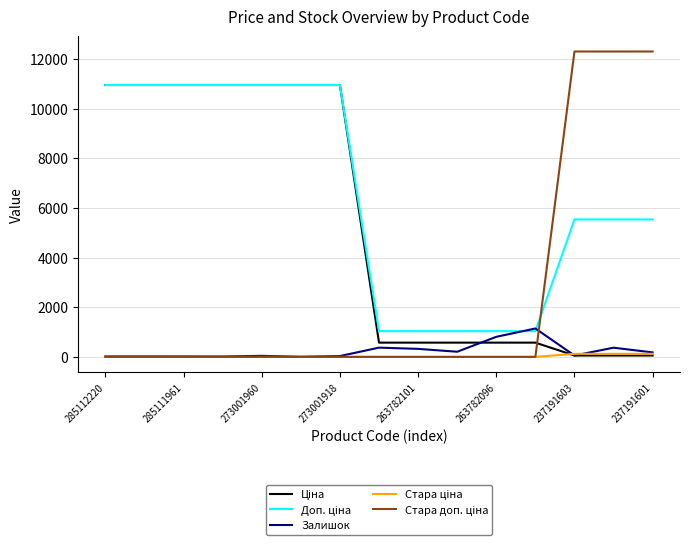

True or false: Залишок and Стара ціна intersect in this chart.

True